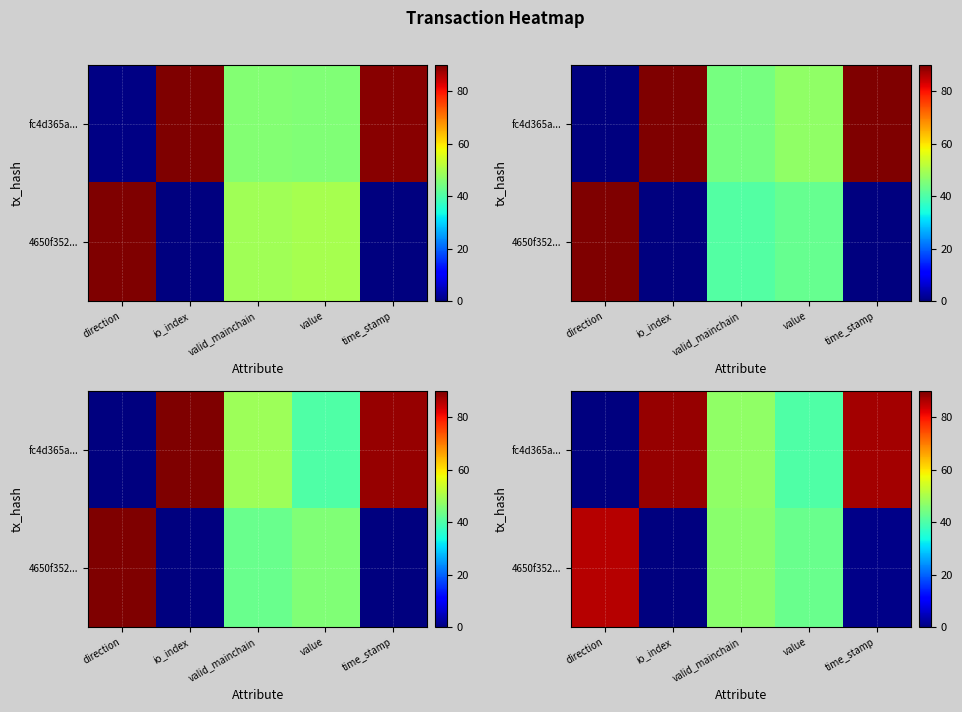

At which category is the sum across all series the highest?

valid_mainchain